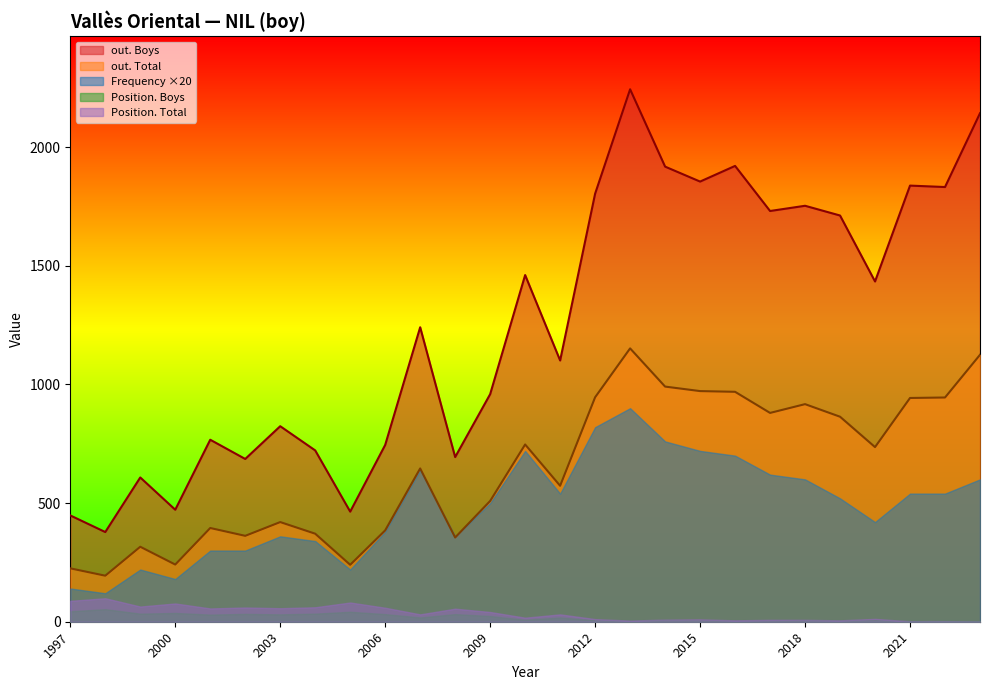

Which category has the lowest value in the out. Boys series?

1998